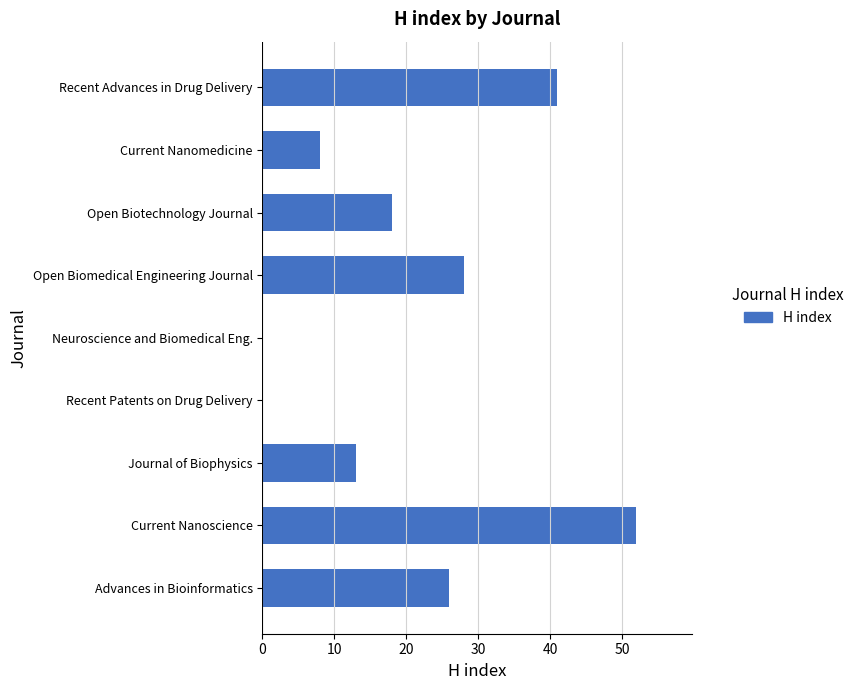

What is the average value?

21